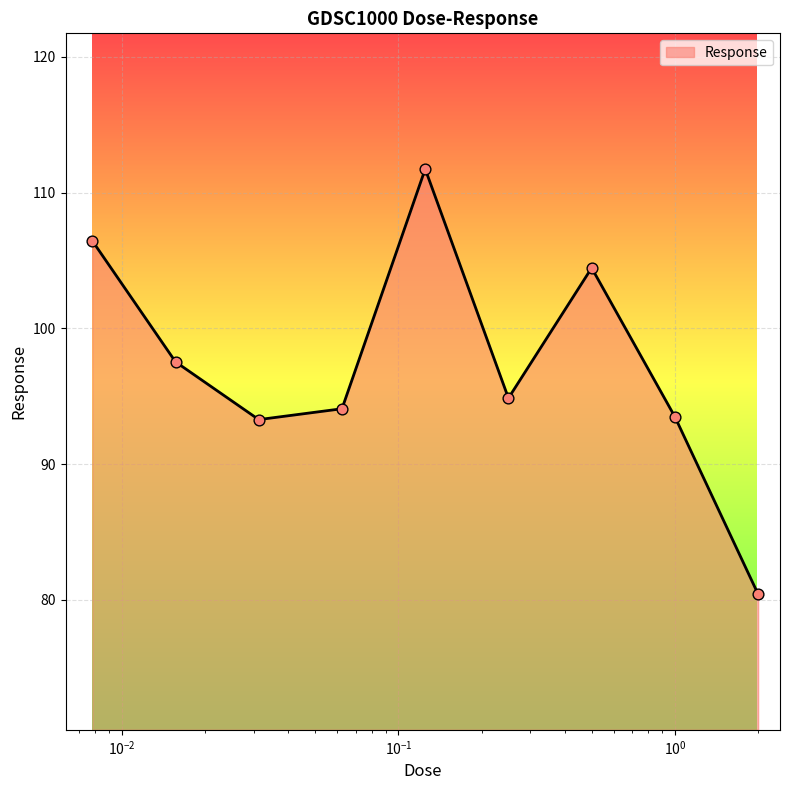

What is the difference between the maximum and minimum values?

31.3